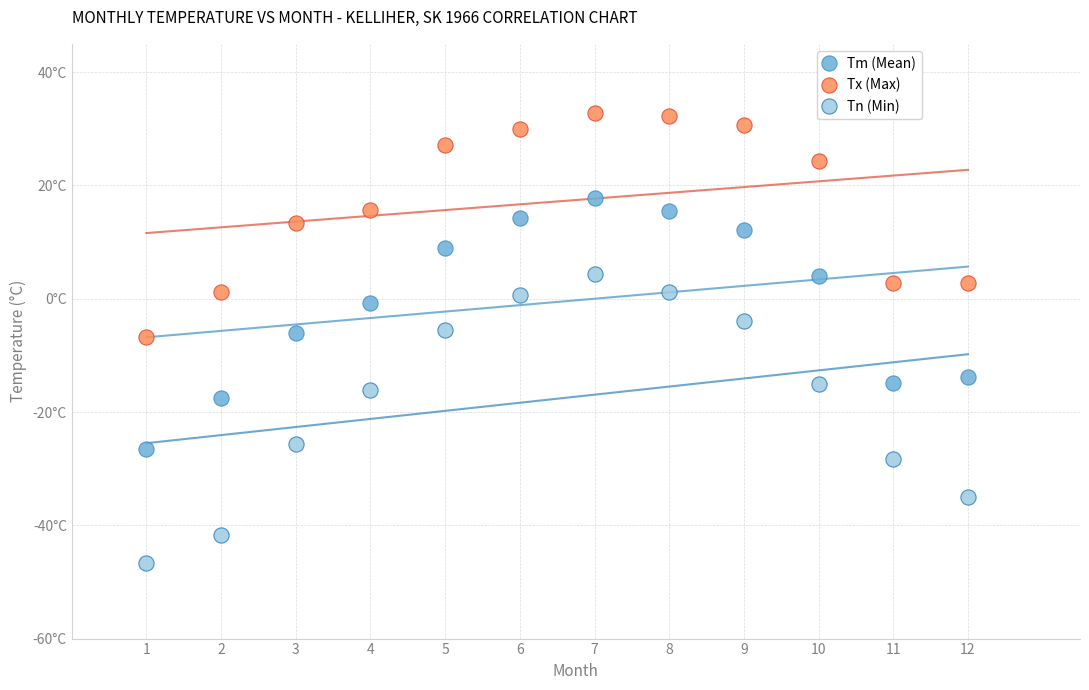

Which series has the widest spread of Y values?

Tn (Min)